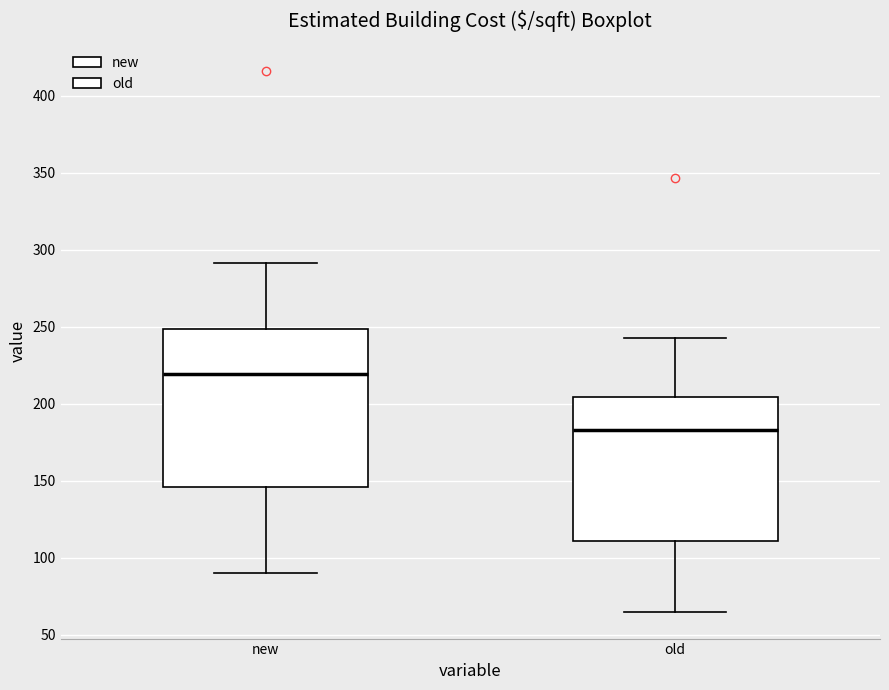

Reading left to right, transcribe this box plot: for each box, give where its median line is, the range the box spans, and where its two whiskers end, as read against the y-axis. The values are not printed on the chart, so give them approximately, as read against the axis.

new: median 220, box 145 to 250, whiskers 90 to 290
old: median 185, box 110 to 205, whiskers 65 to 245